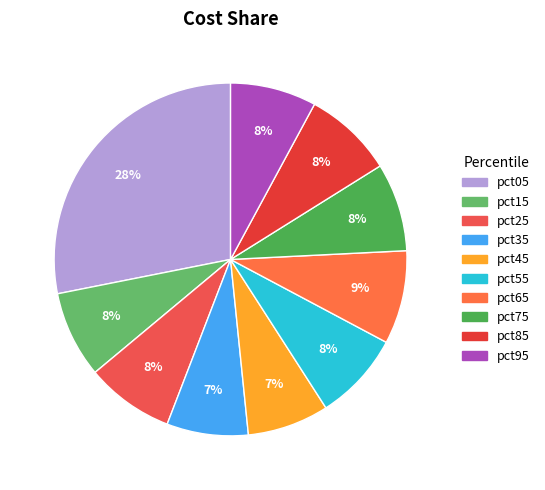

What percentage is the pct95 slice, to the nearest percent?

8%